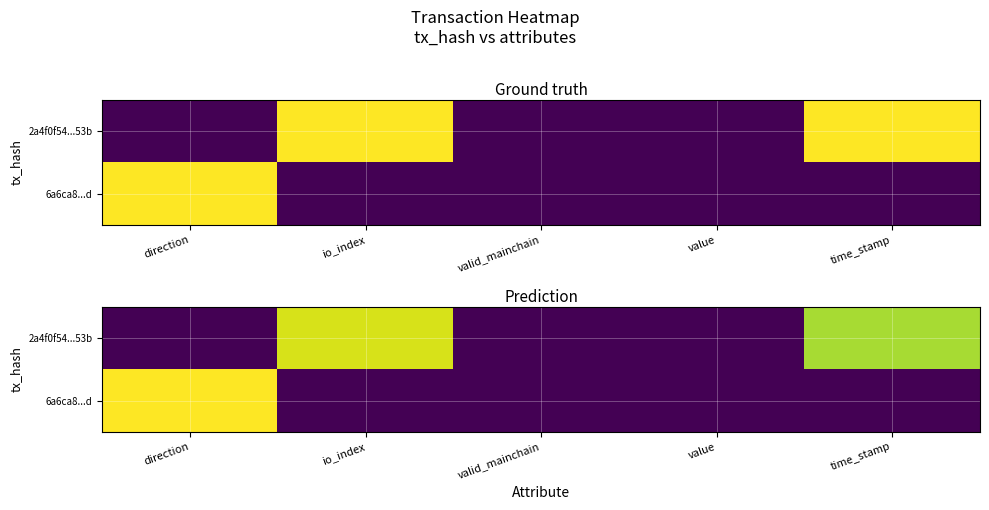

How many series are shown in this chart?

2